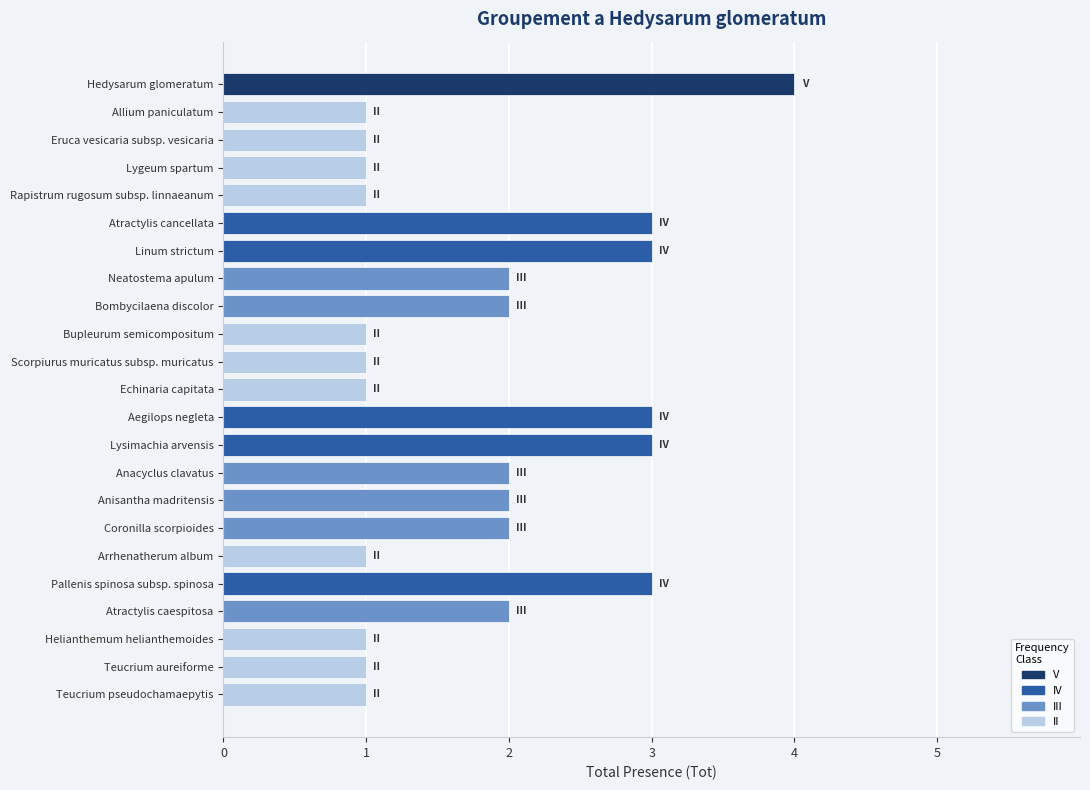

Reading bottom to top, list all the values displayed in this chart.

1	1	1	2	3	1	2	2	2	3	3	1	1	1	2	2	3	3	1	1	1	1	4